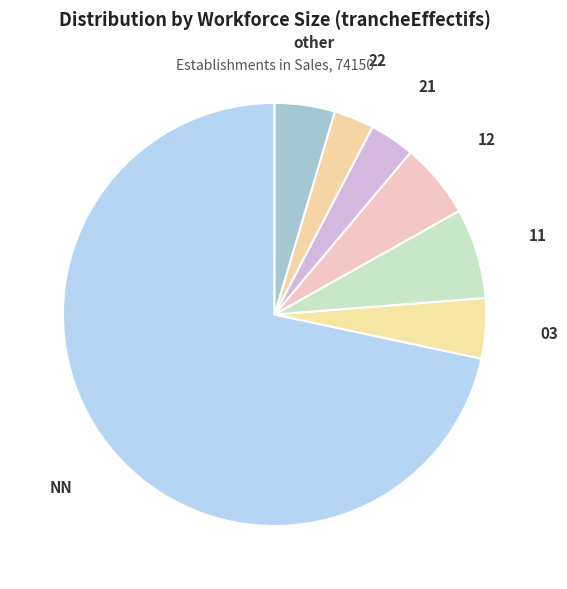

Approximately how many times larger is the value at 03 compared to other?

1.0